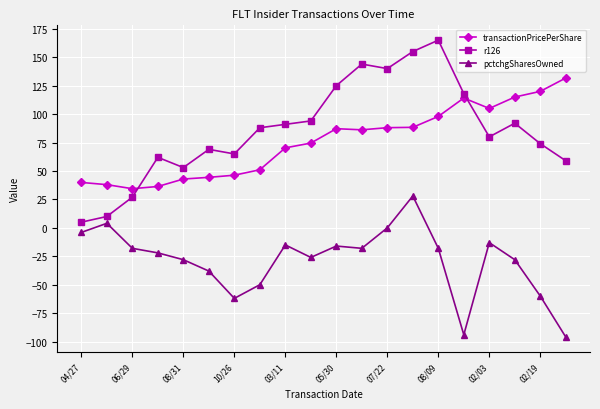

In pctchgSharesOwned, how many points are lower than both neighbors (excluding endpoints)?

4